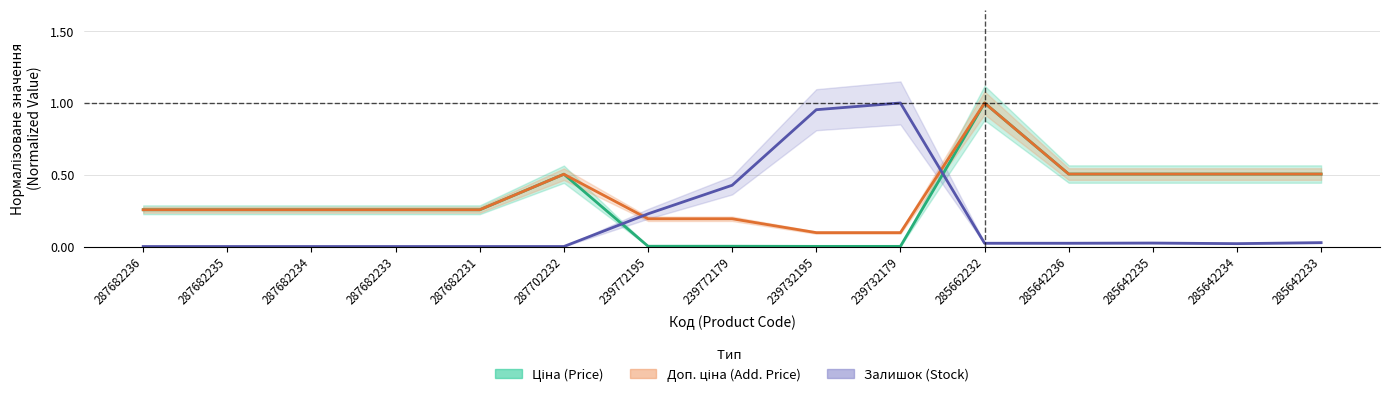

In Залишок (Stock), how many points are lower than both neighbors (excluding endpoints)?

1